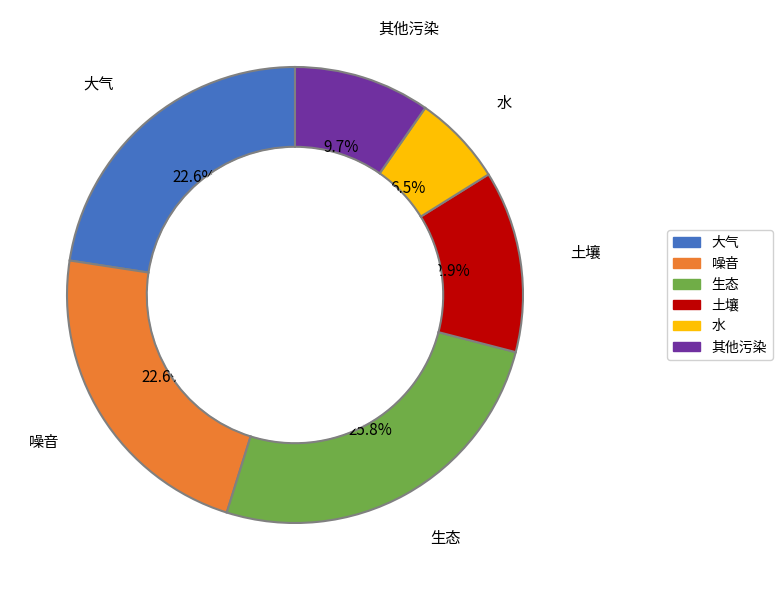

What is the ratio of the value at 土壤 to the value at 噪音?

0.6